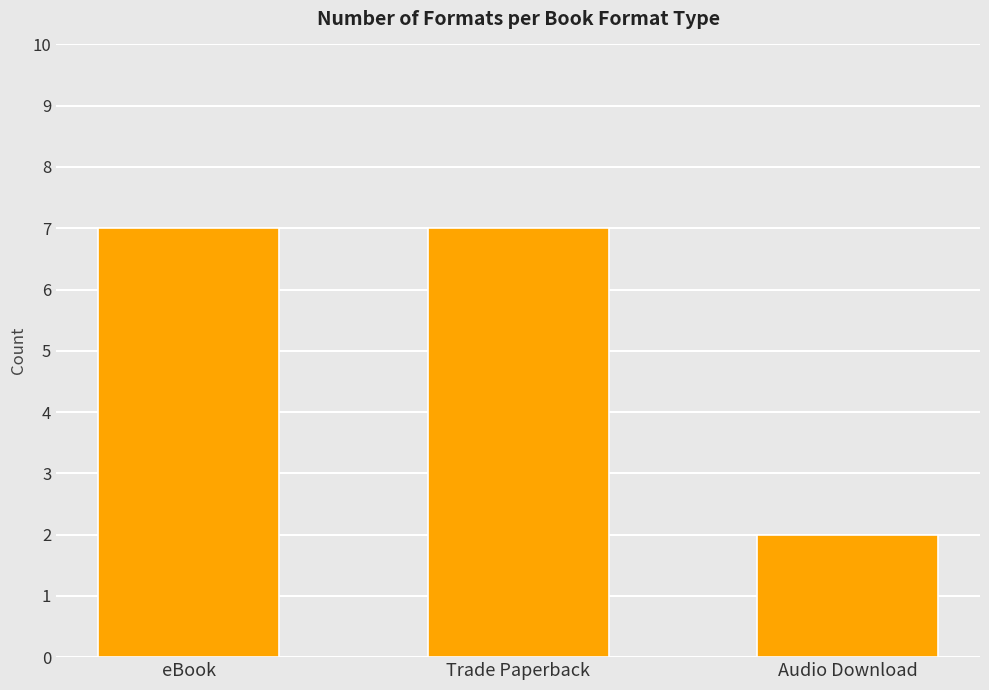

What is the change in value from Trade Paperback to Audio Download?

-5